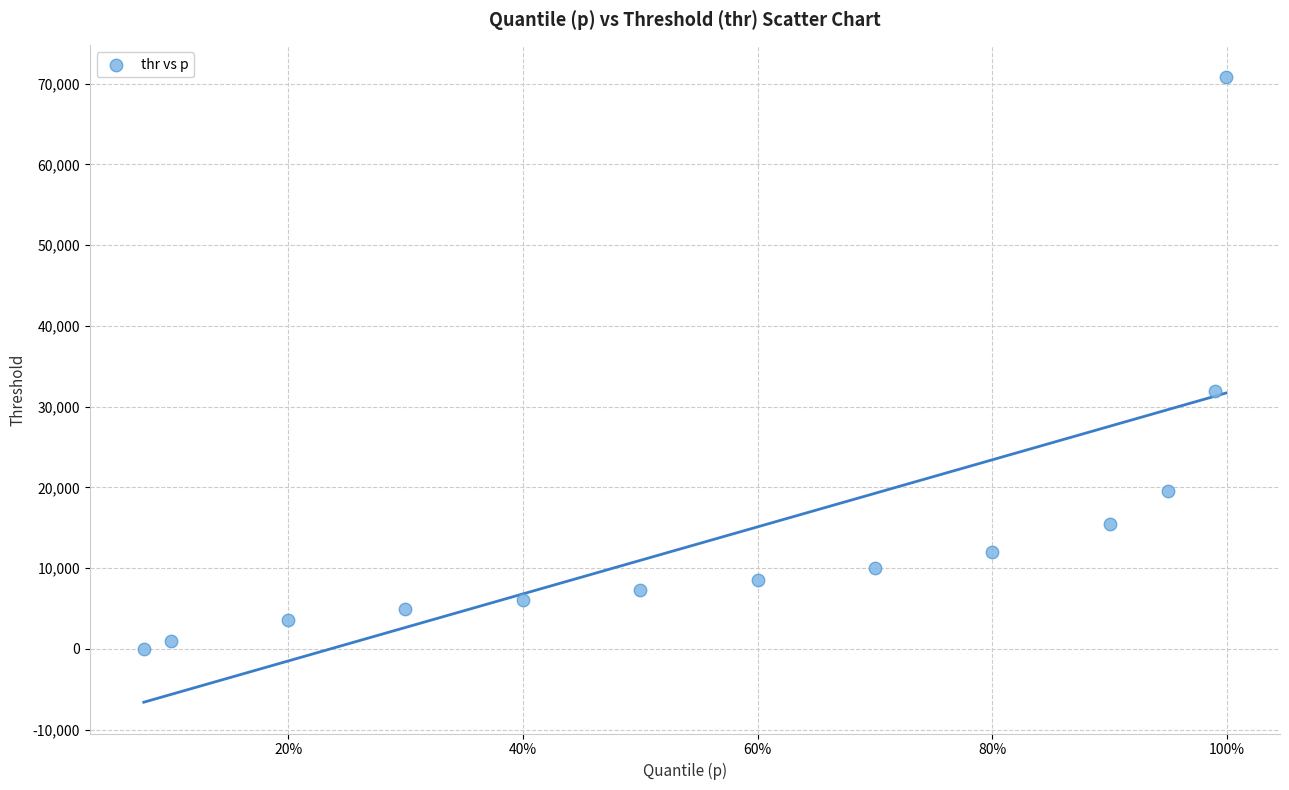

What Y value in the scatter plot is closest to 35430?

31910.6